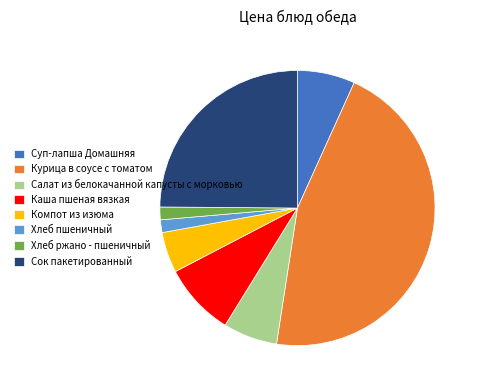

True or false: Каша пшеная вязкая accounts for 2% of the total.

False